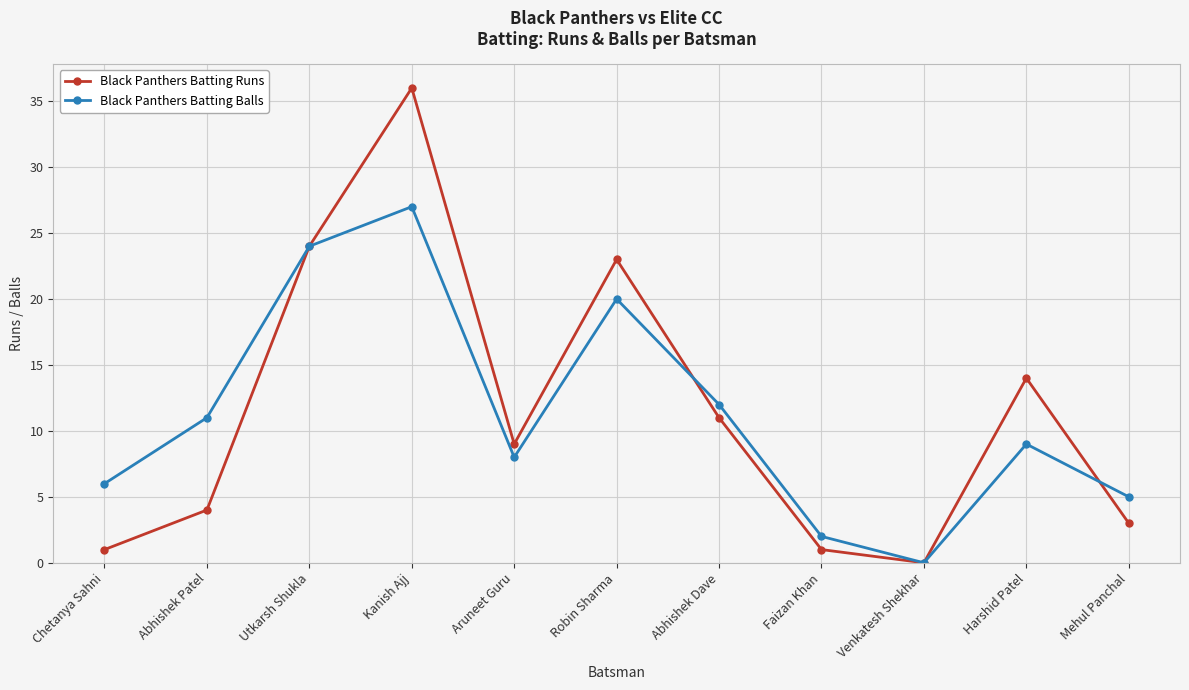

Which category has the highest value across all series?

Kanish Ajj